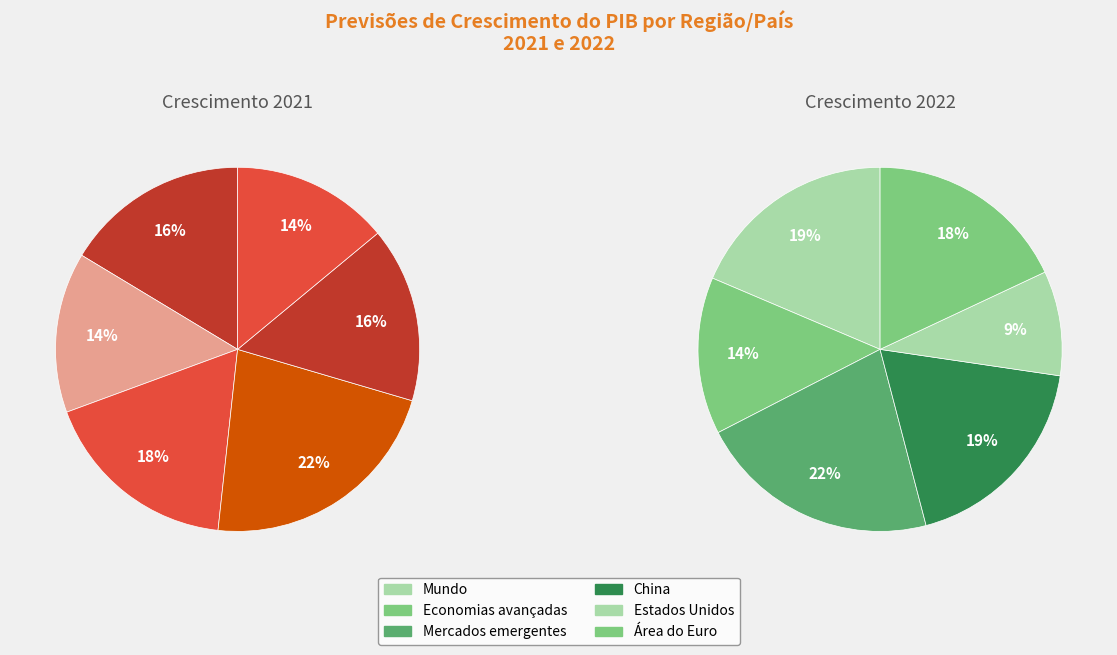

What percentage is the China slice, to the nearest percent?

19%